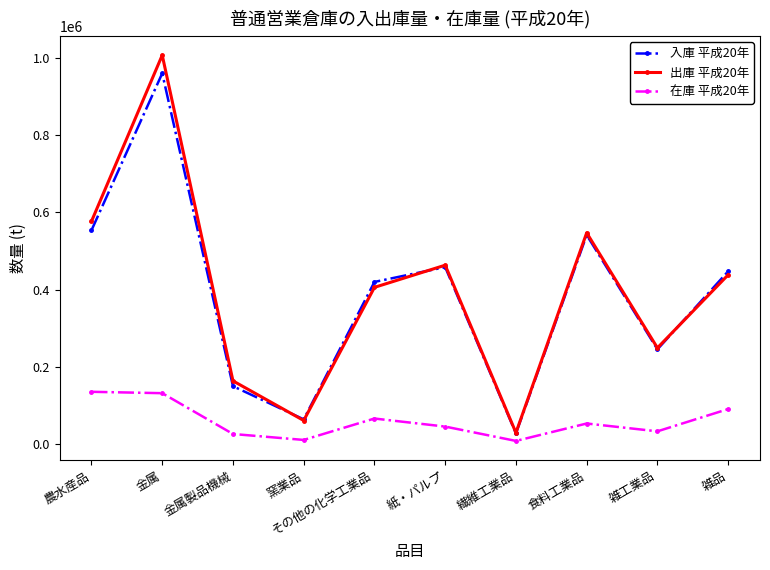

At which category is the sum across all series the highest?

金属